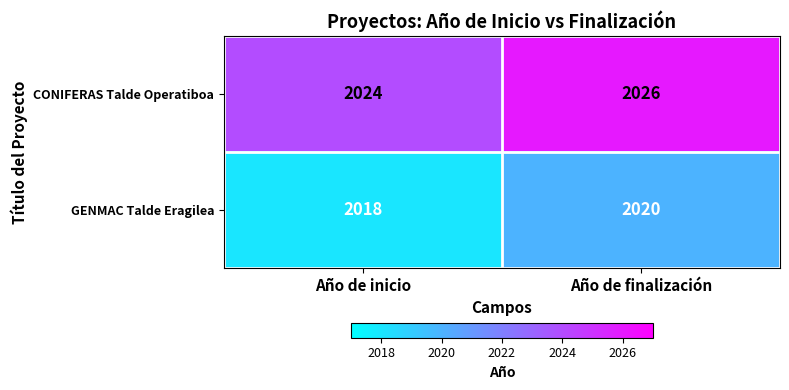

Is it true that CONIFERAS Talde Operatiboa equals 776 at Año de inicio?

False